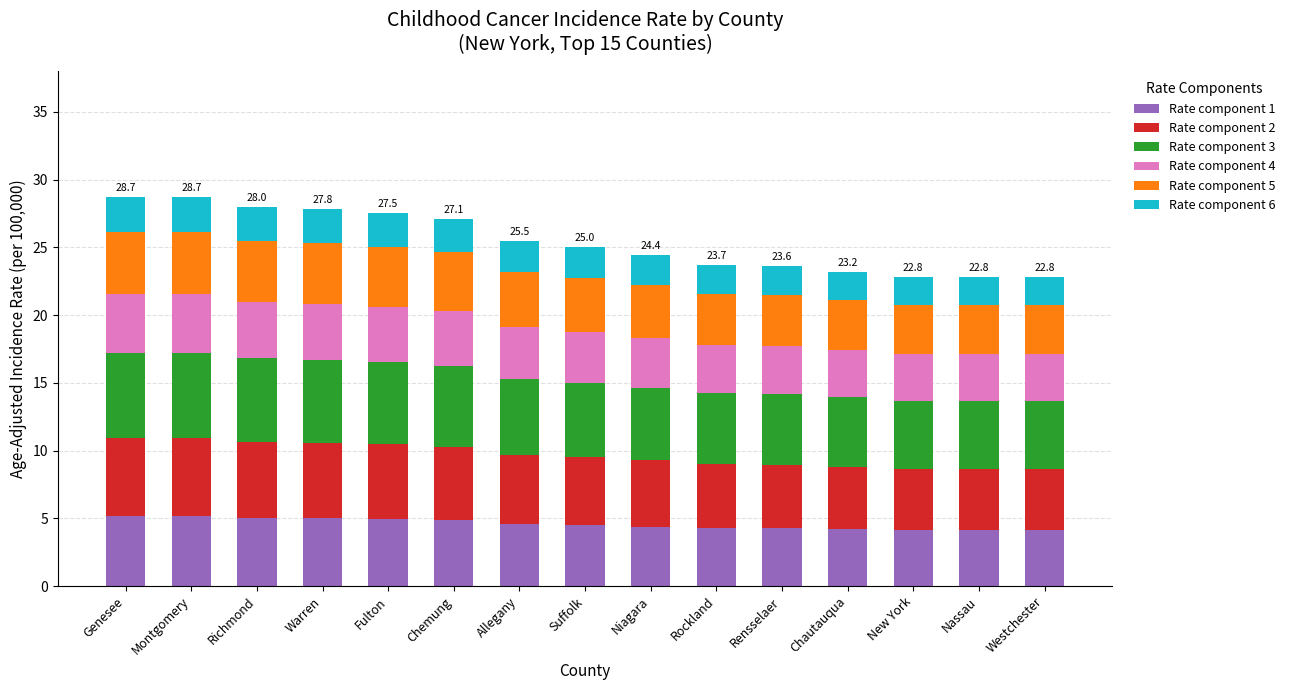

The Rate component 1 series shows 4.3 at Rockland. True or false?

True